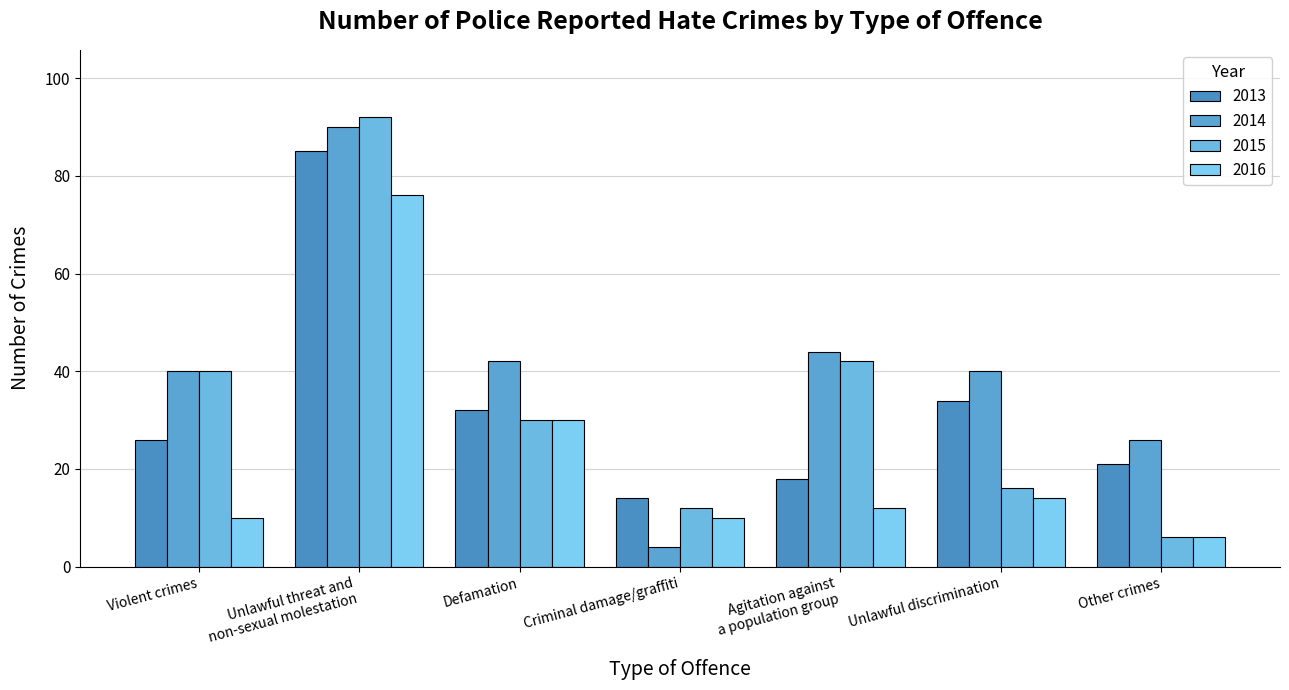

How many bars are there in total?

28